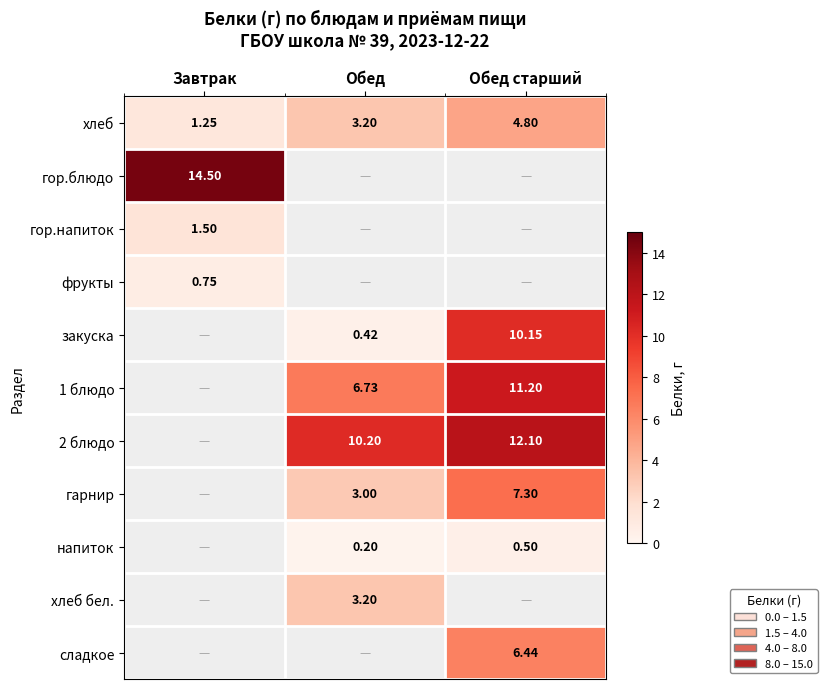

Is the value of гор.напиток at Завтрак greater than the value of закуска at Обед старший?

No